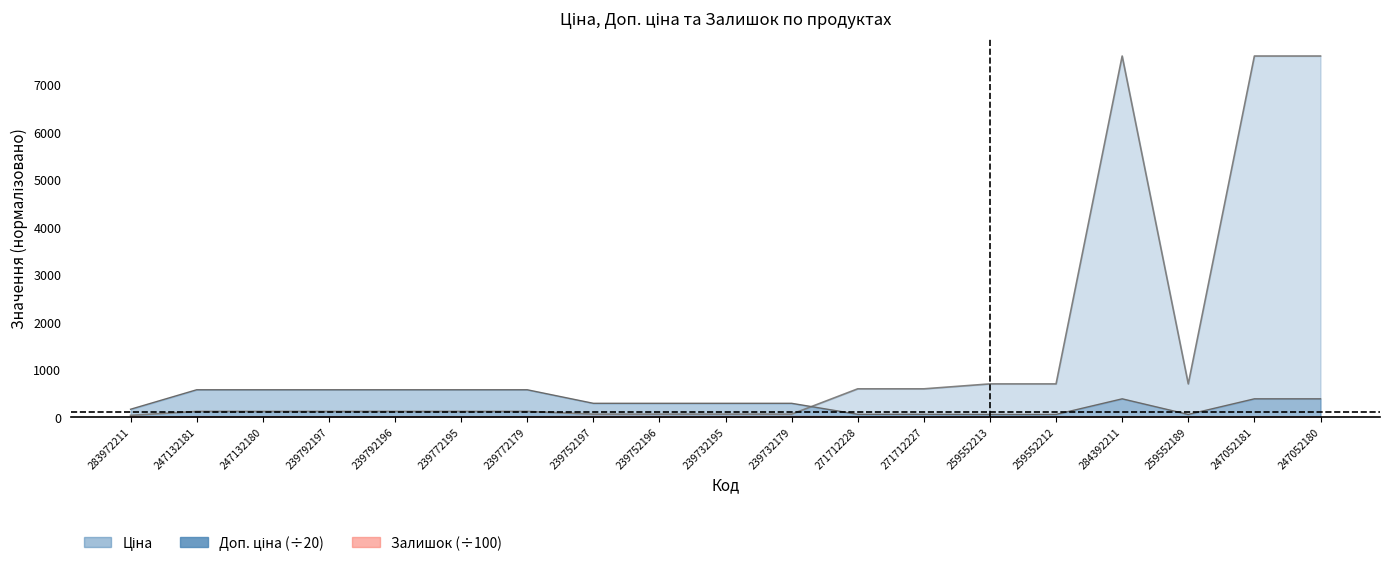

How many categories are shown in the chart?

19